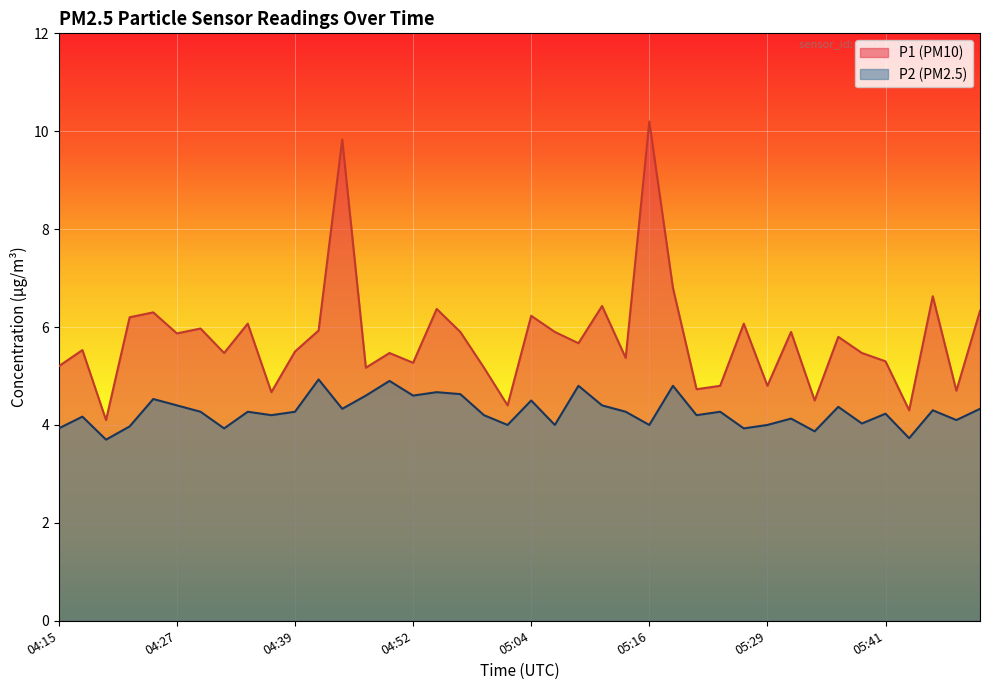

What is the difference between the P2 values at 04:49 and 04:44?

0.6